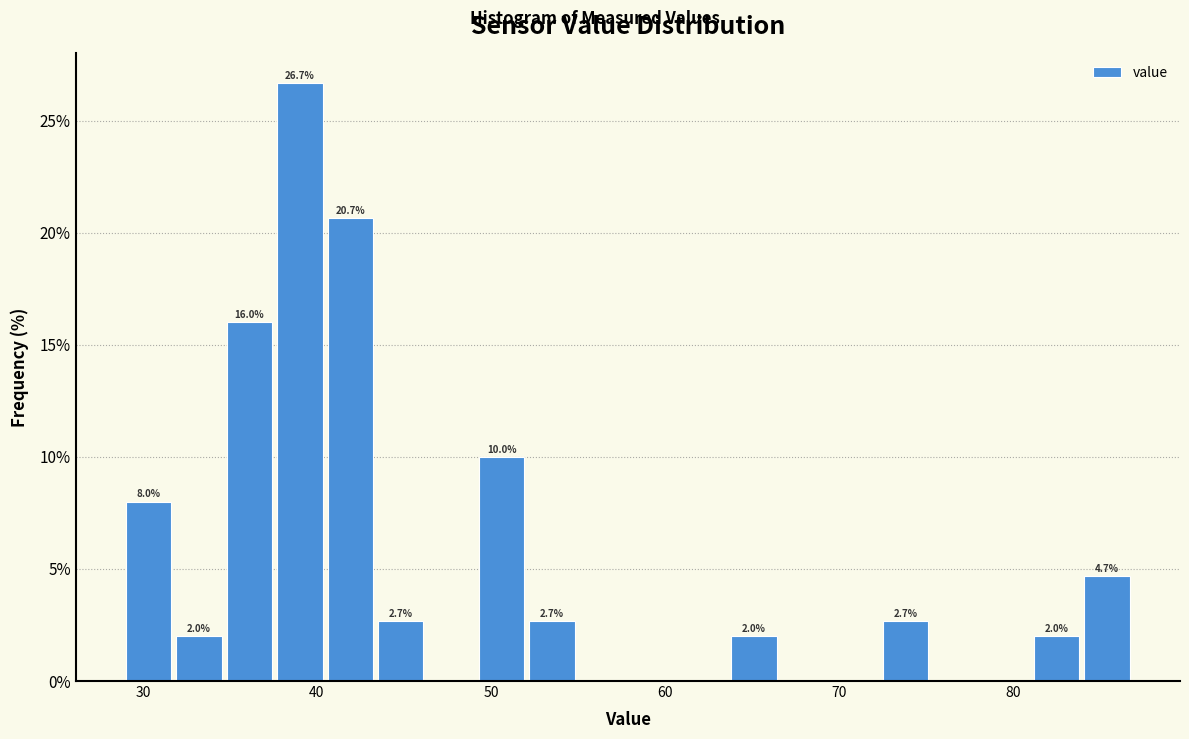

Read against the x-axis, roughly where is the centre of the tallest bar?

39